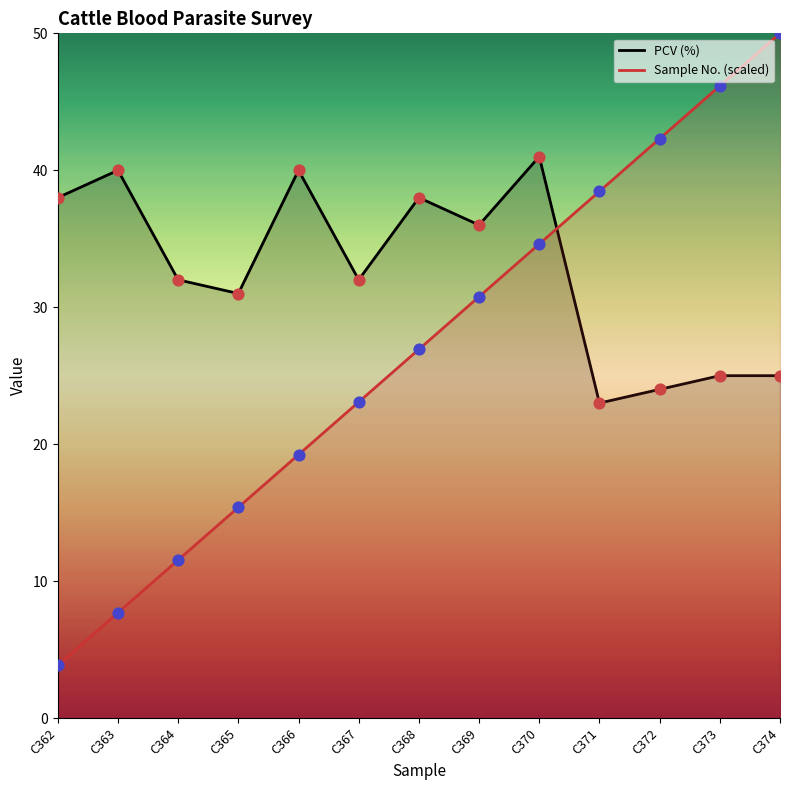

What are all the series names shown in the legend?

PCV (%), Sample No. (scaled)